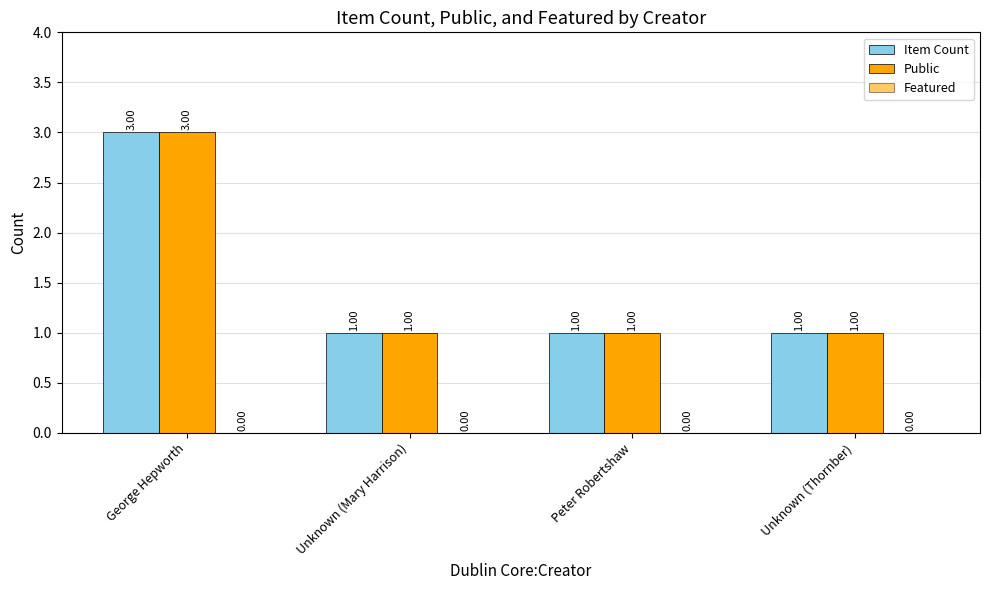

What is the difference between the maximum and minimum values in the Item Count series?

2